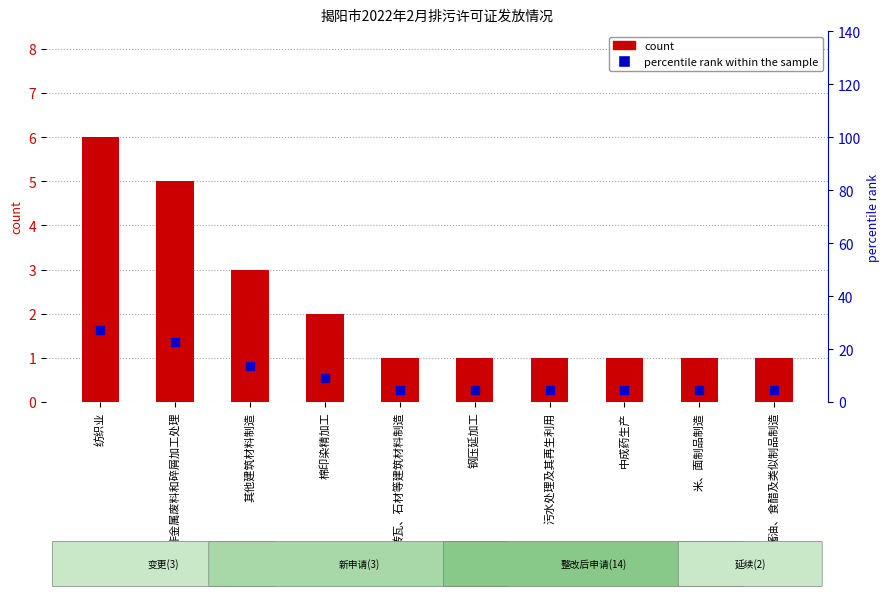

What is the total value across all series at 中成药生产?

5.5